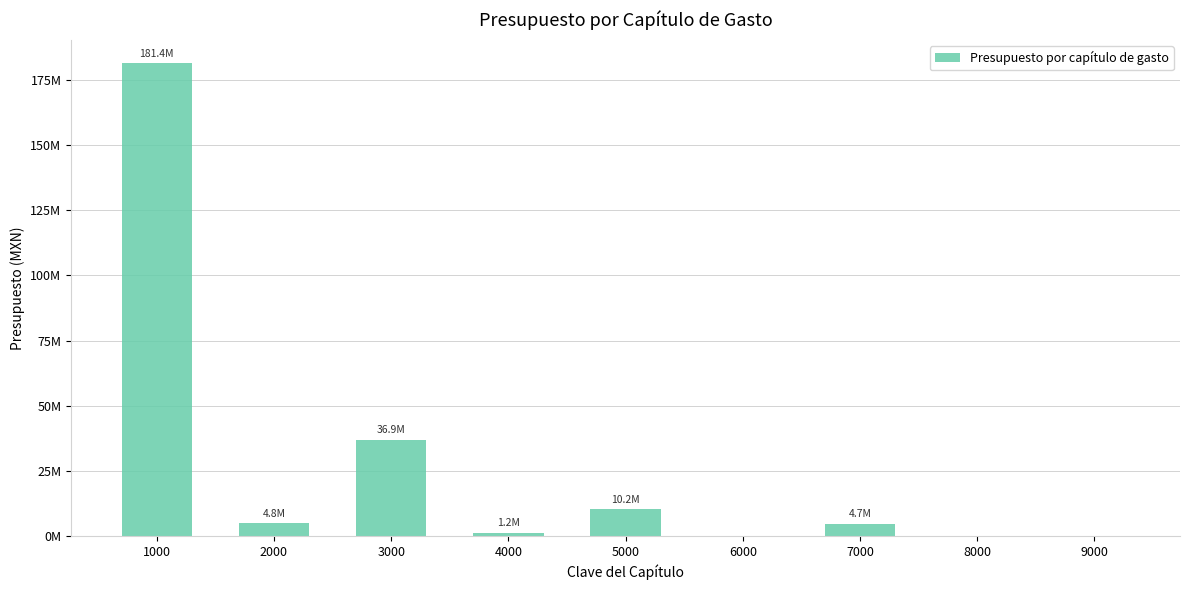

Does the chart contain stacked bars?

No